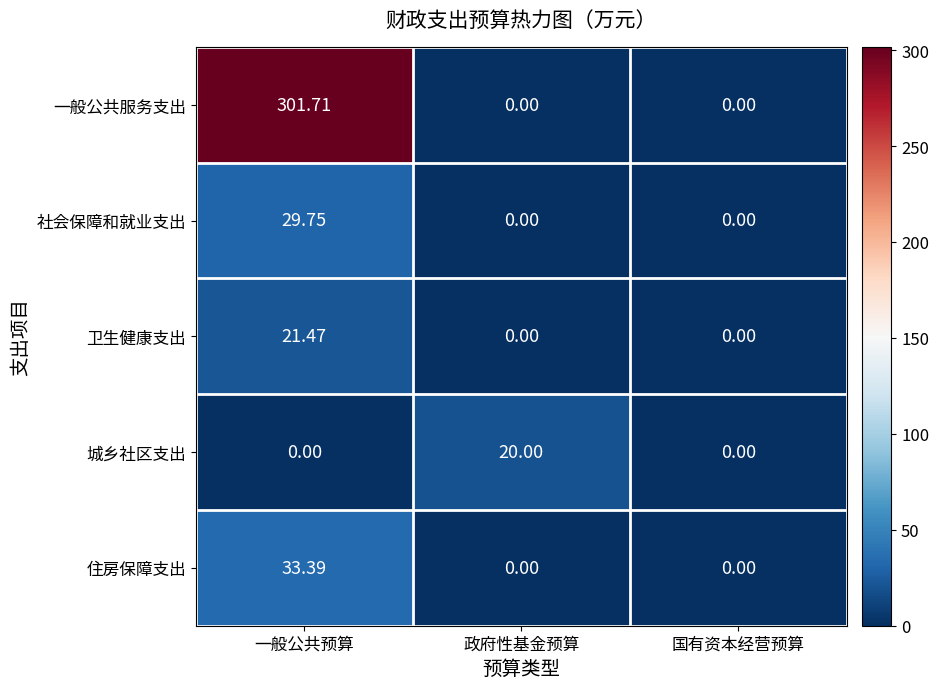

At which category is the sum across all series the highest?

一般公共预算